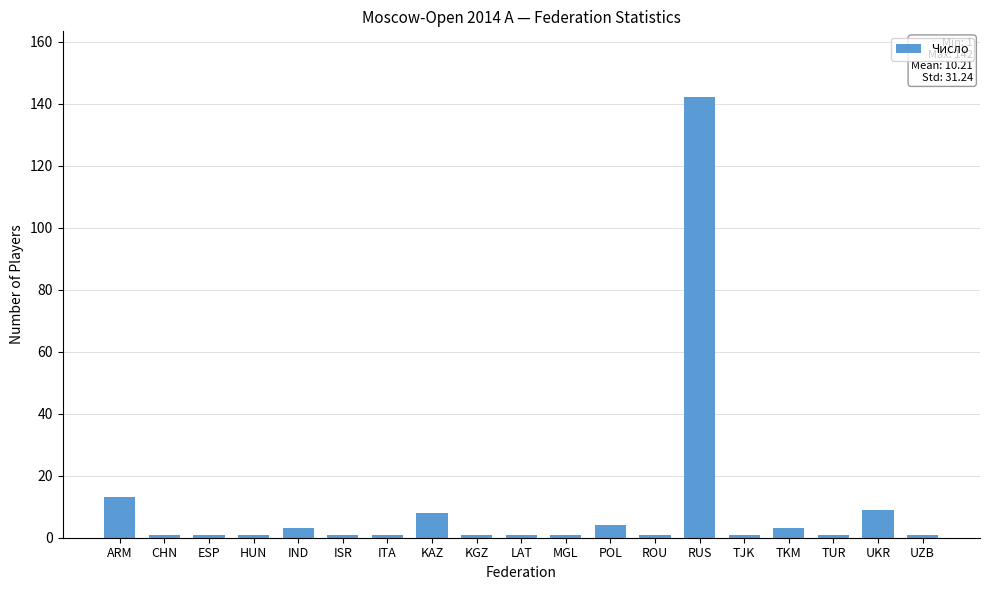

What is the difference between the maximum and minimum values?

141